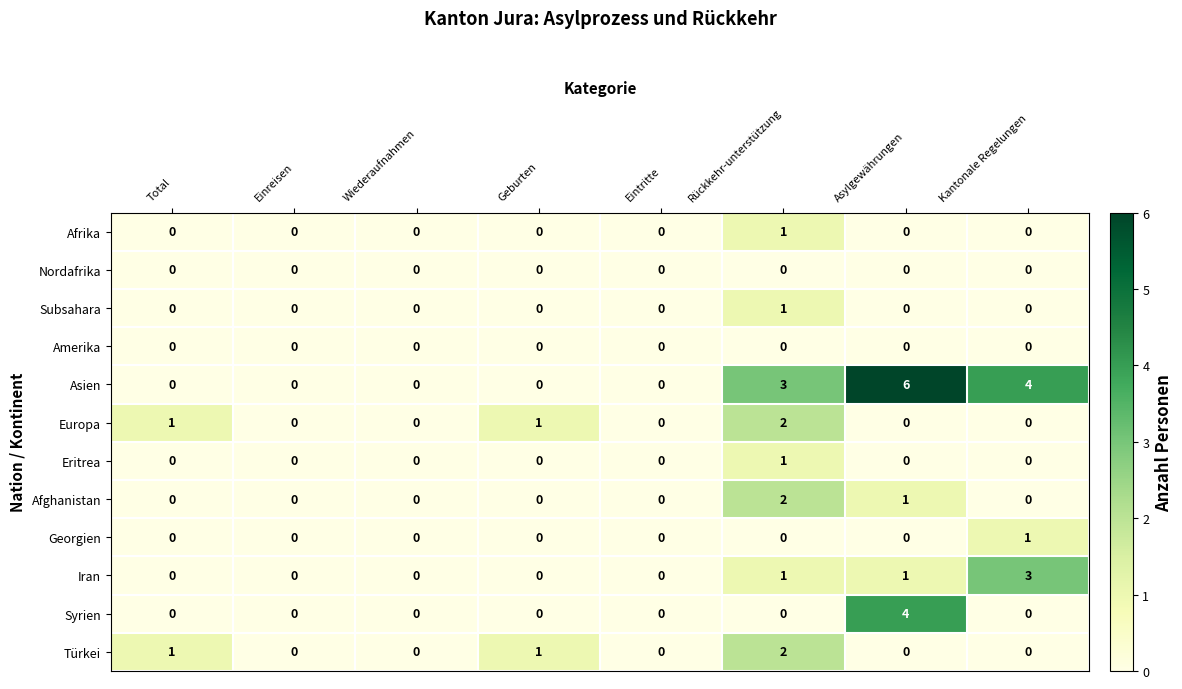

Is the value of Amerika at Einreisen greater than the value of Afghanistan at Asylgewährungen?

No